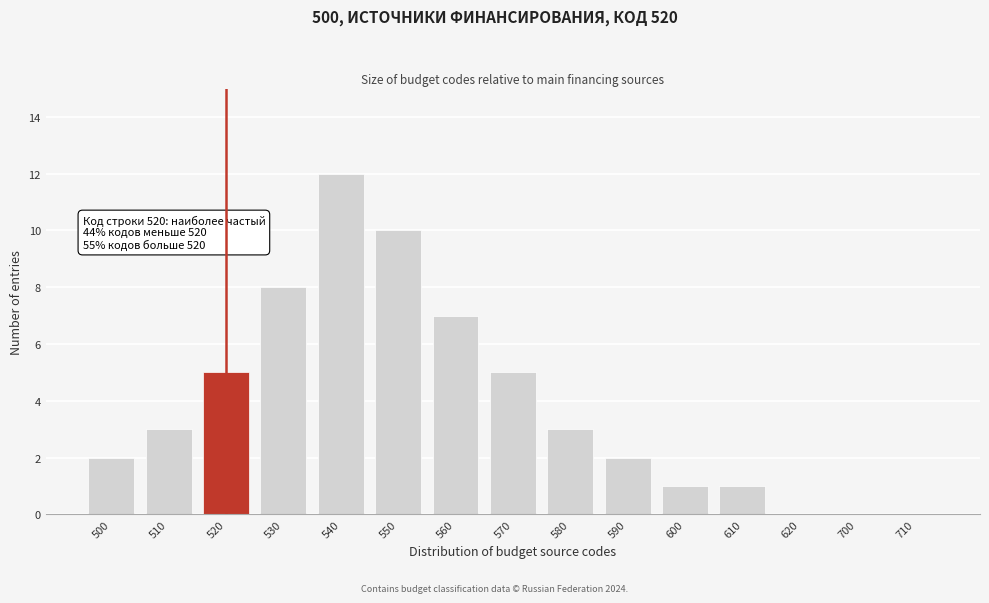

Reading right to left, transcribe all the data shown in this chart.

710=0	700=0	620=0	610=1	600=1	590=2	580=3	570=5	560=7	550=10	540=12	530=8	520=5	510=3	500=2